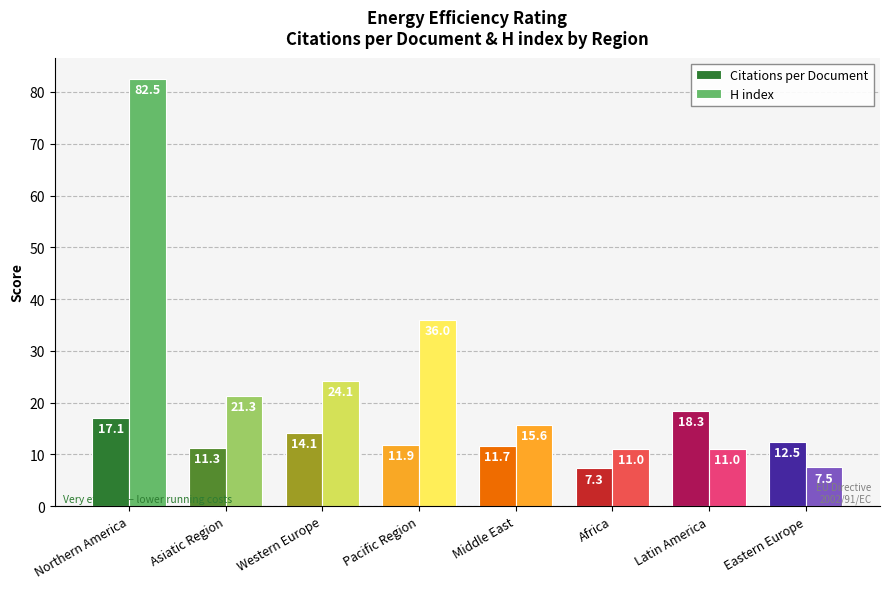

Reading right to left, transcribe all the data shown in this chart.

Citations per Document: Eastern Europe=12.5	Latin America=18.3	Africa=7.3	Middle East=11.7	Pacific Region=11.9	Western Europe=14.1	Asiatic Region=11.3	Northern America=17.1
H index: Eastern Europe=7.5	Latin America=11.0	Africa=11.0	Middle East=15.6	Pacific Region=36.0	Western Europe=24.1	Asiatic Region=21.3	Northern America=82.5